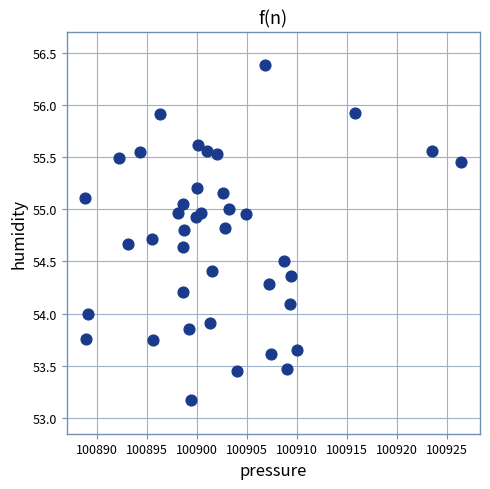

What is the range of X values (max minus min)?

37.6